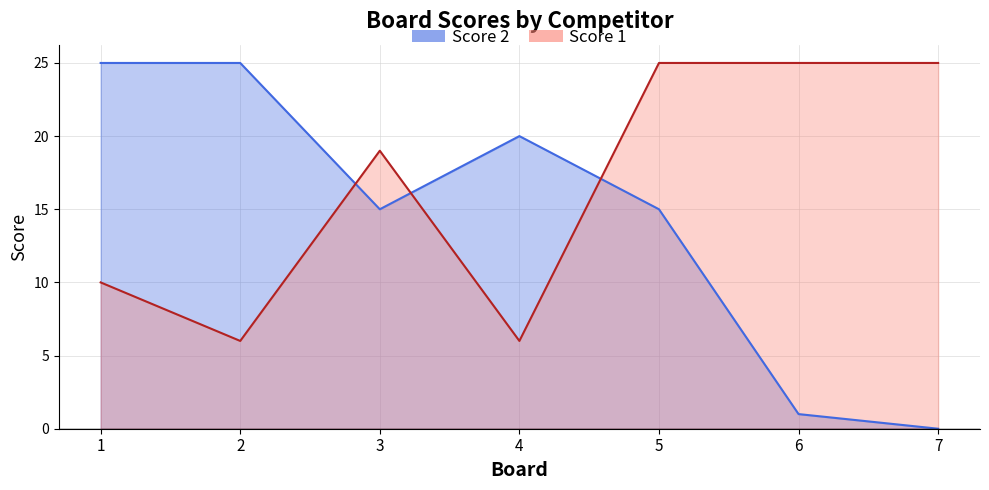

What is the sum of the Score 1 values at 1 and 6?

35